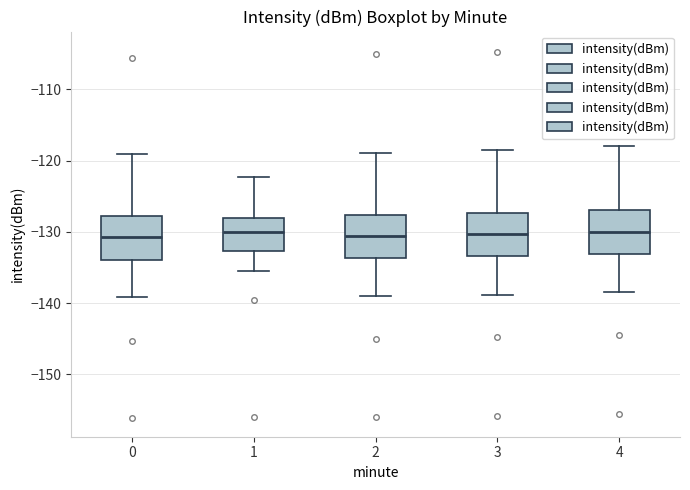

Reading left to right, transcribe this box plot: for each box, give where its median line is, the range the box spans, and where its two whiskers end, as read against the y-axis. The values are not printed on the chart, so give them approximately, as read against the axis.

0: median -131, box -134 to -128, whiskers -139 to -119
1: median -130, box -133 to -128, whiskers -135 to -122
2: median -131, box -134 to -128, whiskers -139 to -119
3: median -130, box -133 to -127, whiskers -139 to -118
4: median -130, box -133 to -127, whiskers -138 to -118